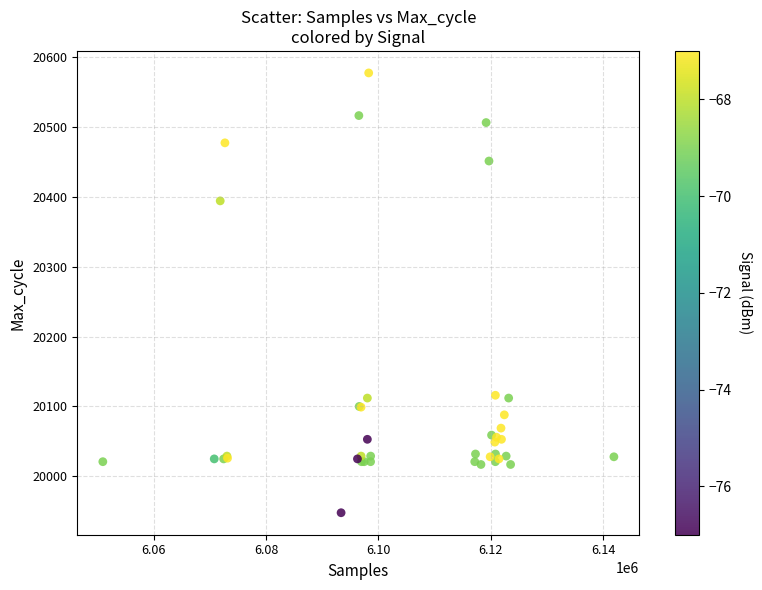

What Y value in the scatter plot is closest to 20262?

20394